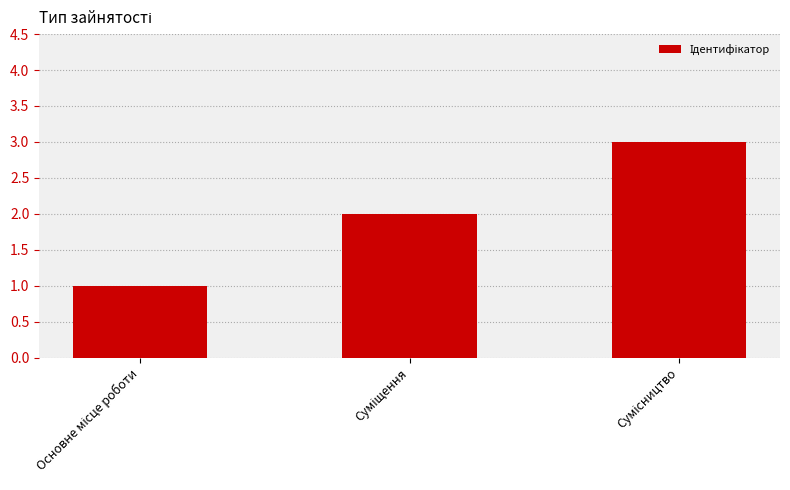

Reading left to right, extract all data points from this chart.

1	2	3